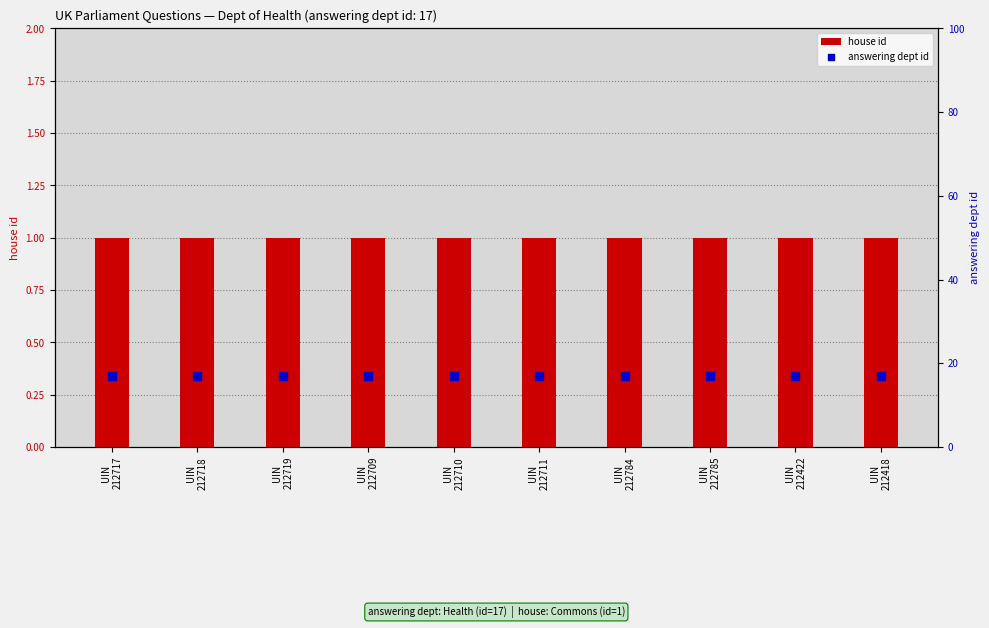

Which series has the largest total across all categories?

answering dept id